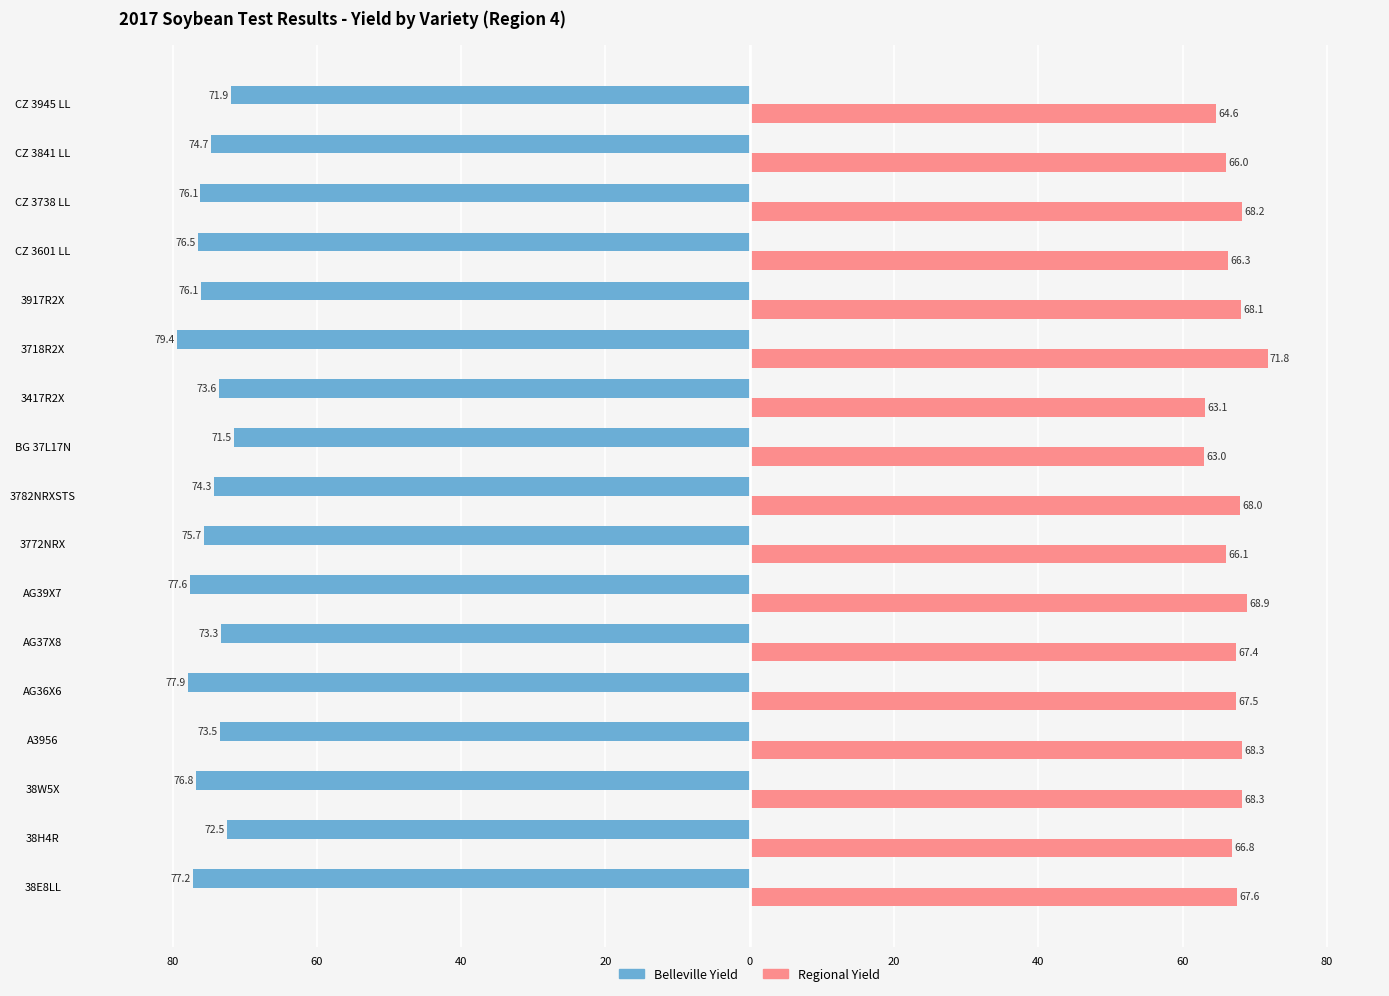

What is the highest value of the Regional Yield series?

71.8